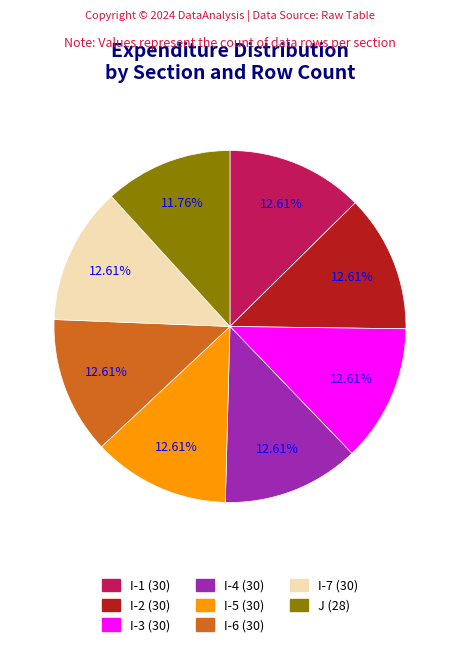

How many segments does this pie chart have?

8